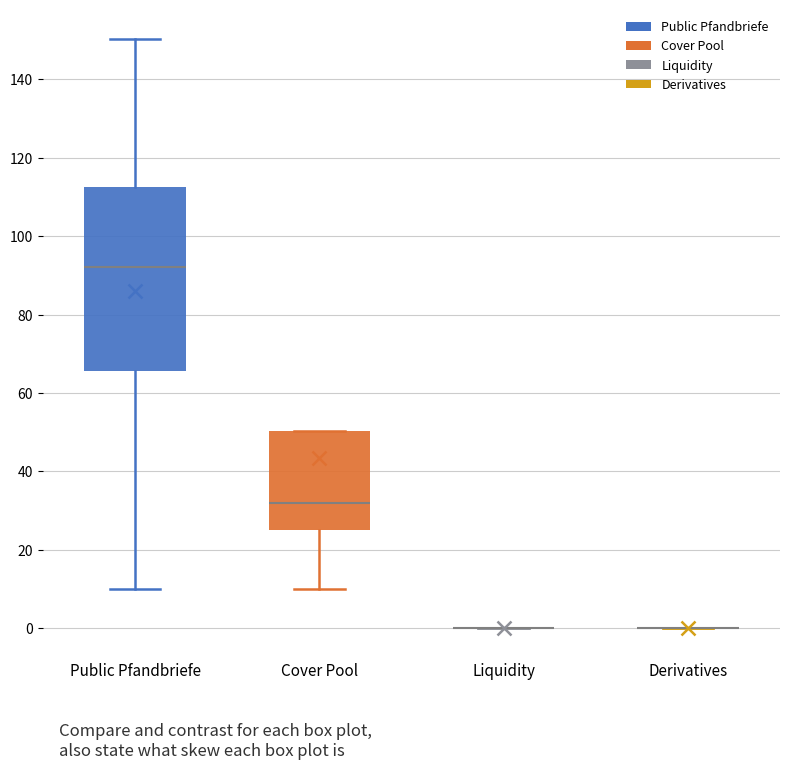

Which box is the tallest, from its lower edge to its upper edge?

Public Pfandbriefe